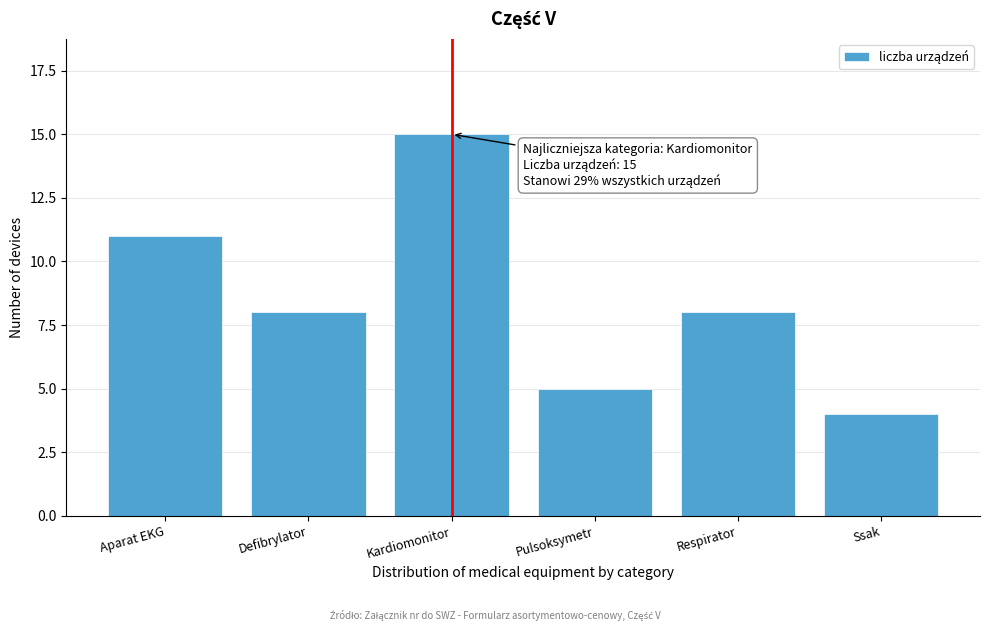

Reading right to left, transcribe all the data shown in this chart.

Ssak=4	Respirator=8	Pulsoksymetr=5	Kardiomonitor=15	Defibrylator=8	Aparat EKG=11